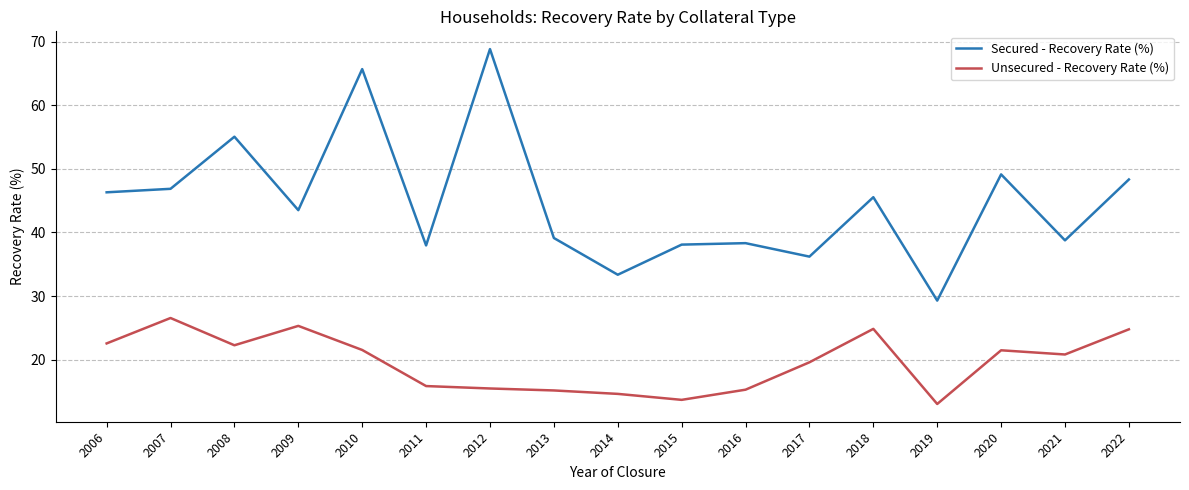

List the series in order of their peak value, highest first.

Secured - Recovery Rate (%), Unsecured - Recovery Rate (%)